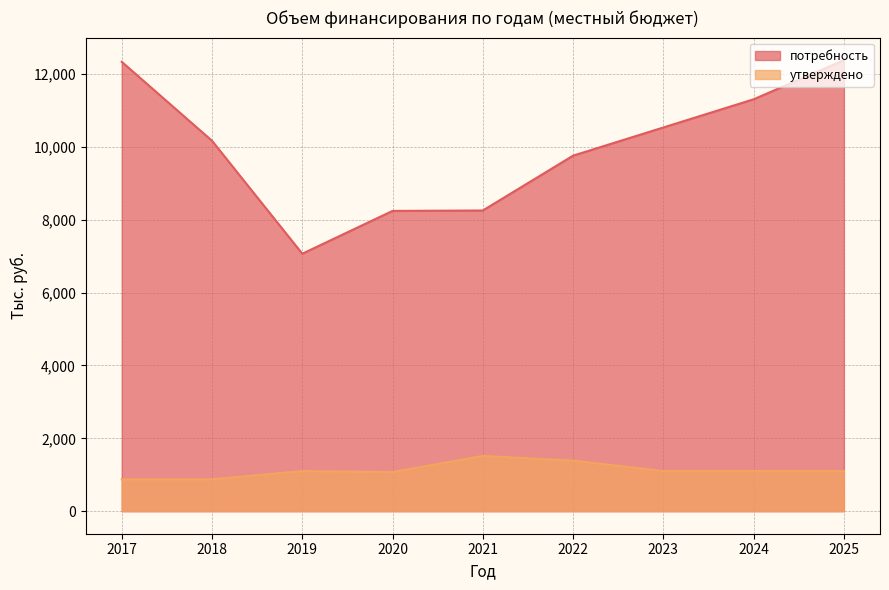

What is the sum of all утверждено values?

10127.3